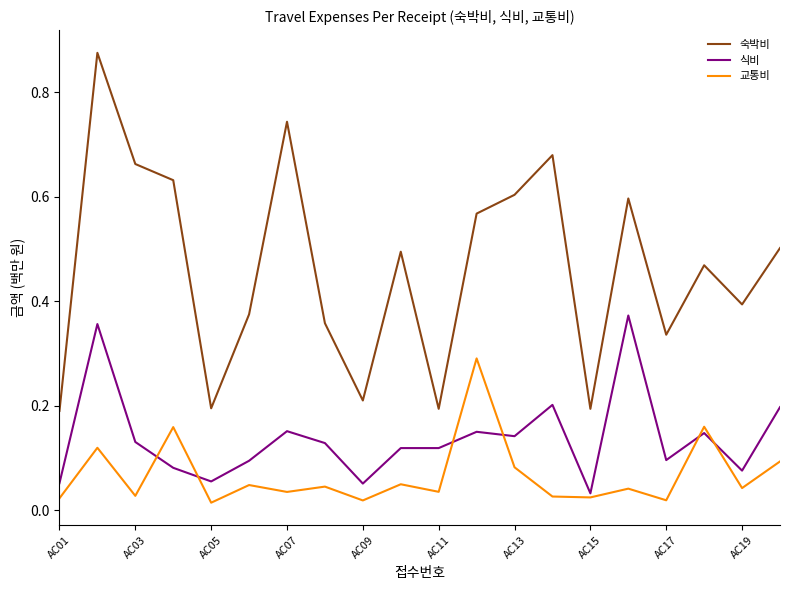

Which series has the largest range (max minus min)?

숙박비